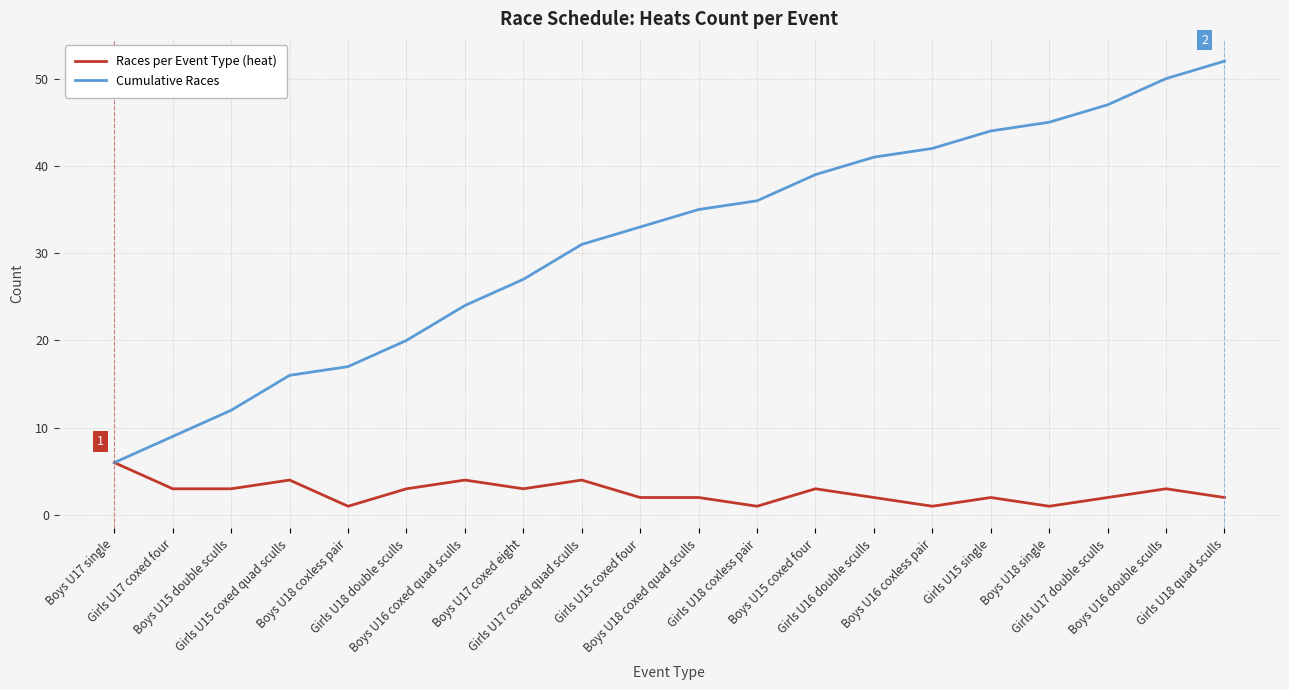

Reading left to right, transcribe all the data shown in this chart.

Races per Event Type (heat): 6	3	3	4	1	3	4	3	4	2	2	1	3	2	1	2	1	2	3	2
Cumulative Races: 6	9	12	16	17	20	24	27	31	33	35	36	39	41	42	44	45	47	50	52